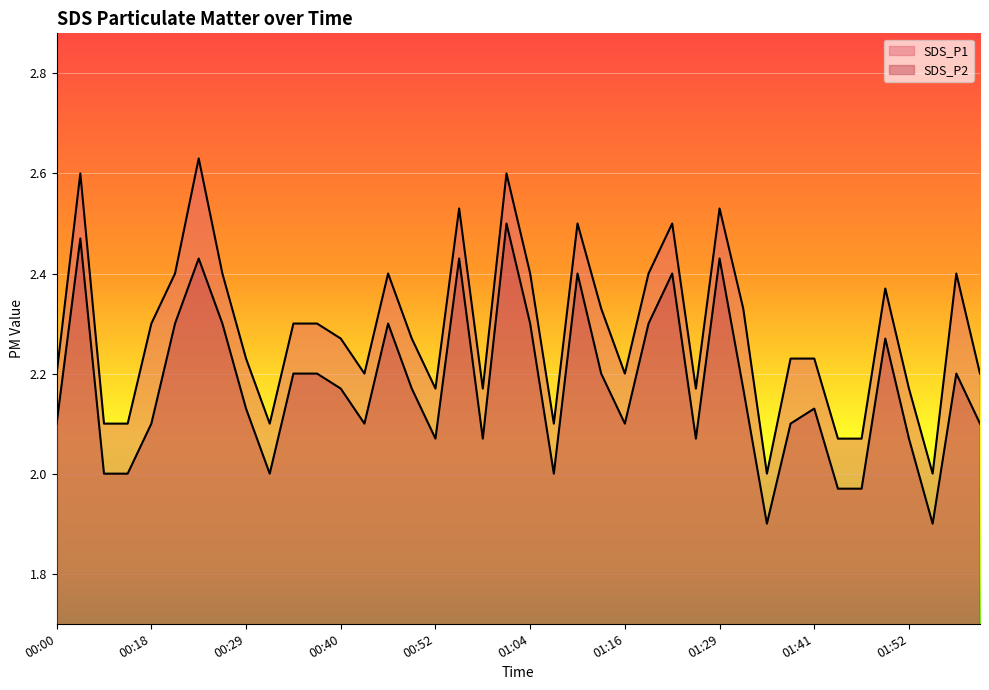

The value of SDS_P2 at 01:46 is 2.0. True or false?

True